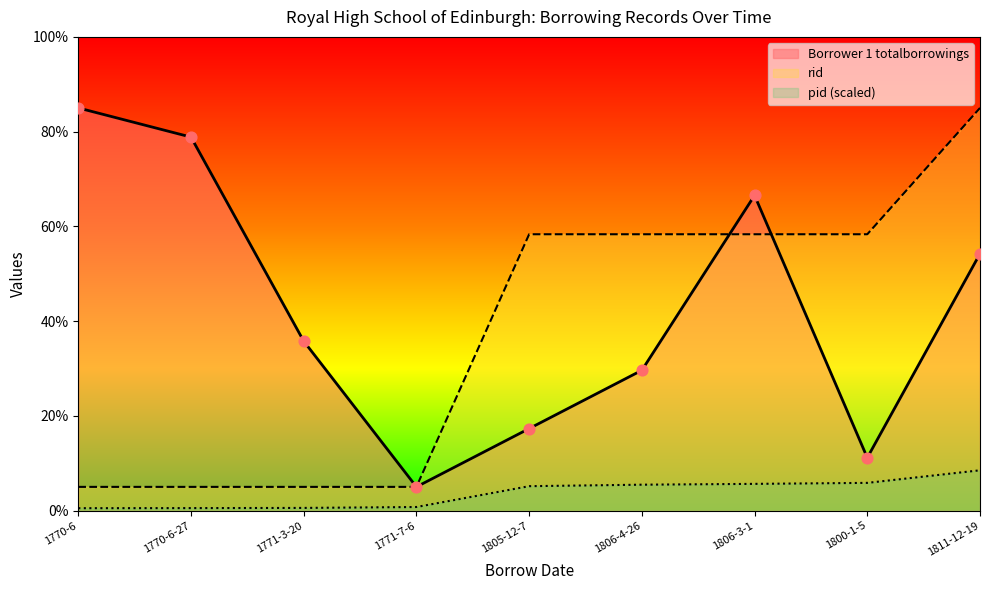

What is the total value across all series at 1800-1-5?

75.3